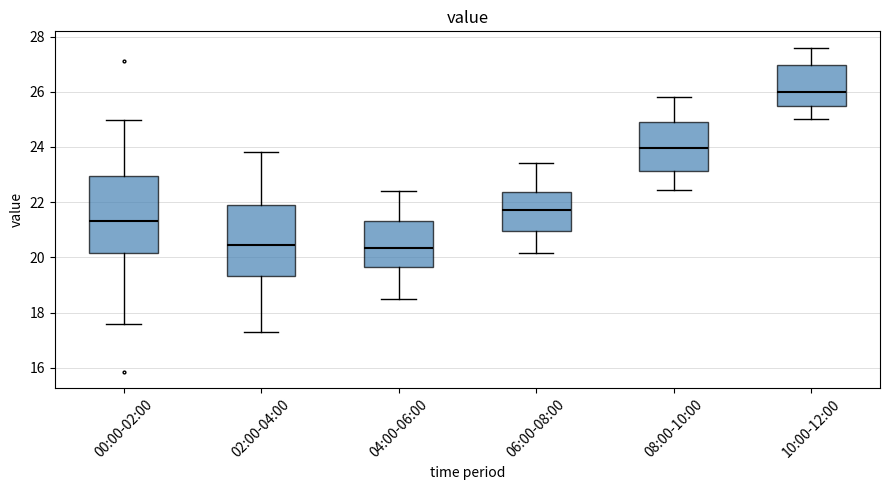

Reading left to right, read every box against the y-axis: the position of its median line, the range the box covers, and the ends of its whiskers. The values are not printed on the chart, so give them approximately, as read against the axis.

00:00-02:00: median 21.4, box 20.2 to 23.0, whiskers 17.6 to 25.0
02:00-04:00: median 20.4, box 19.4 to 22.0, whiskers 17.4 to 23.8
04:00-06:00: median 20.4, box 19.6 to 21.4, whiskers 18.6 to 22.4
06:00-08:00: median 21.8, box 21.0 to 22.4, whiskers 20.2 to 23.4
08:00-10:00: median 24.0, box 23.2 to 25.0, whiskers 22.4 to 25.8
10:00-12:00: median 26.0, box 25.4 to 27.0, whiskers 25.0 to 27.6